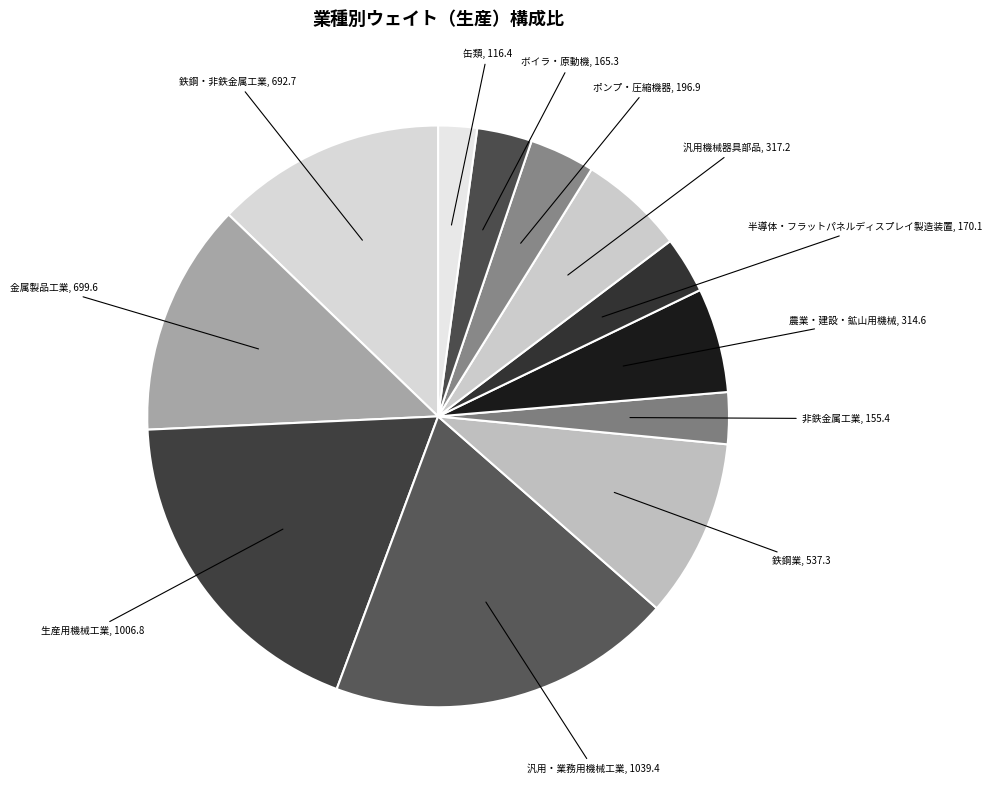

How many slices are in this pie chart?

12